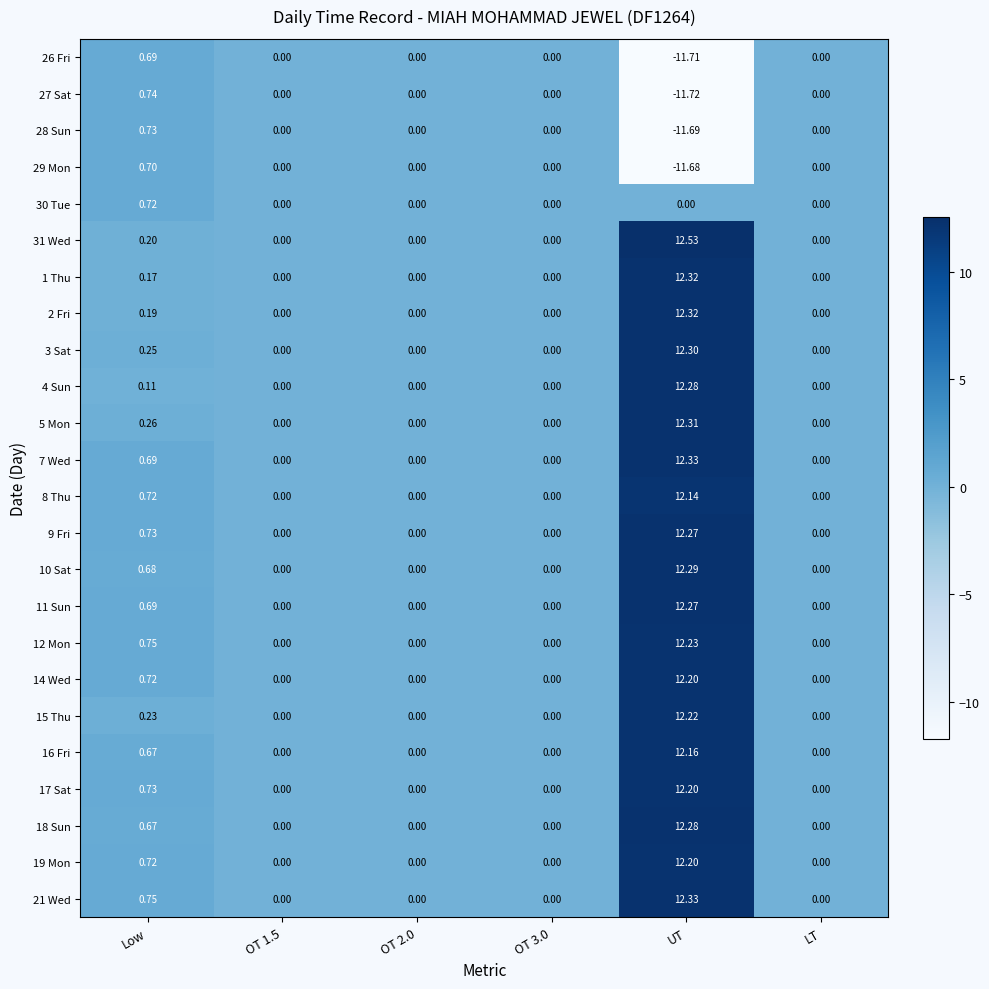

Is the value of 3 Sat at LT greater than the value of 11 Sun at UT?

No